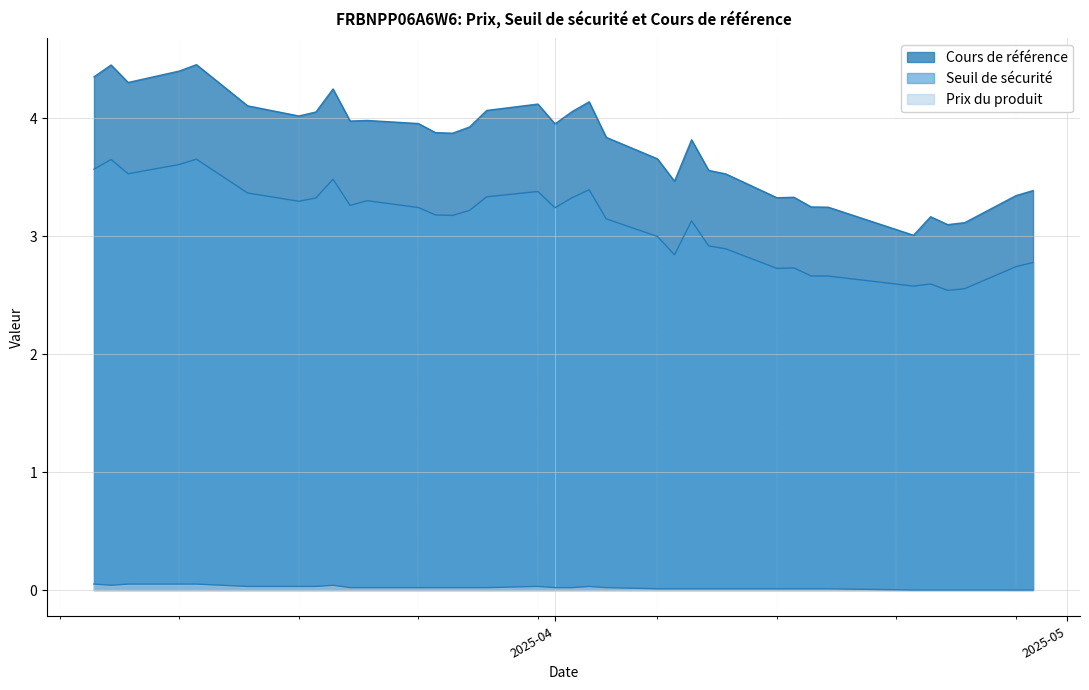

How many lines are shown in the chart?

3